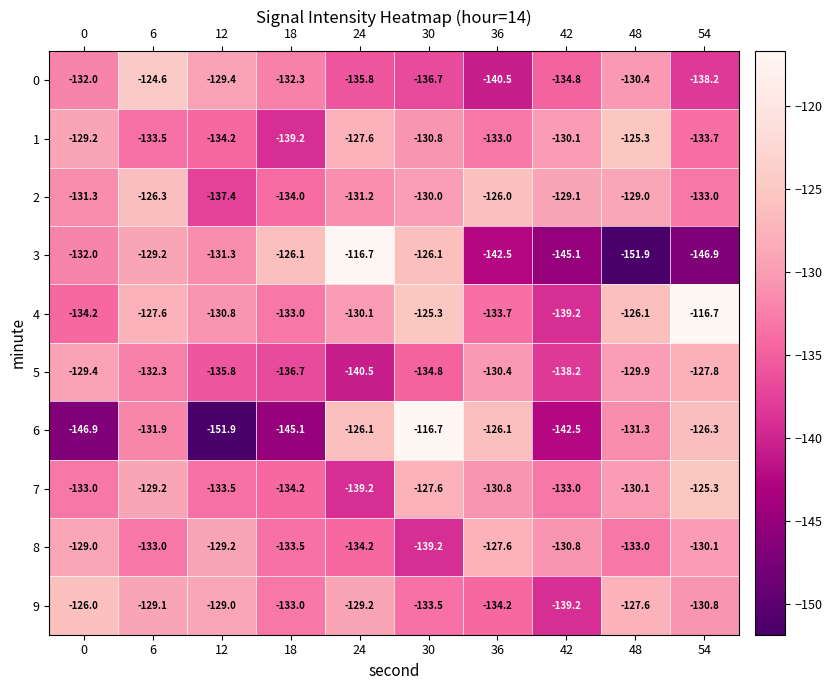

What is the minimum value shown in the chart?

-151.9